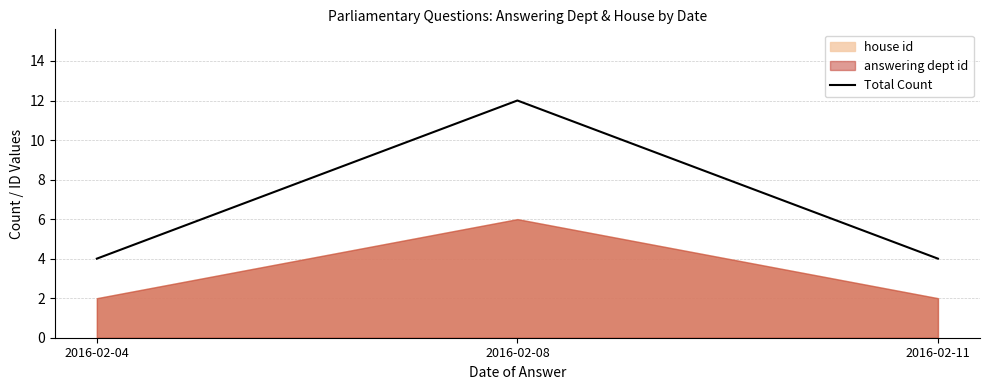

What is the difference between the maximum and second lowest values?

8